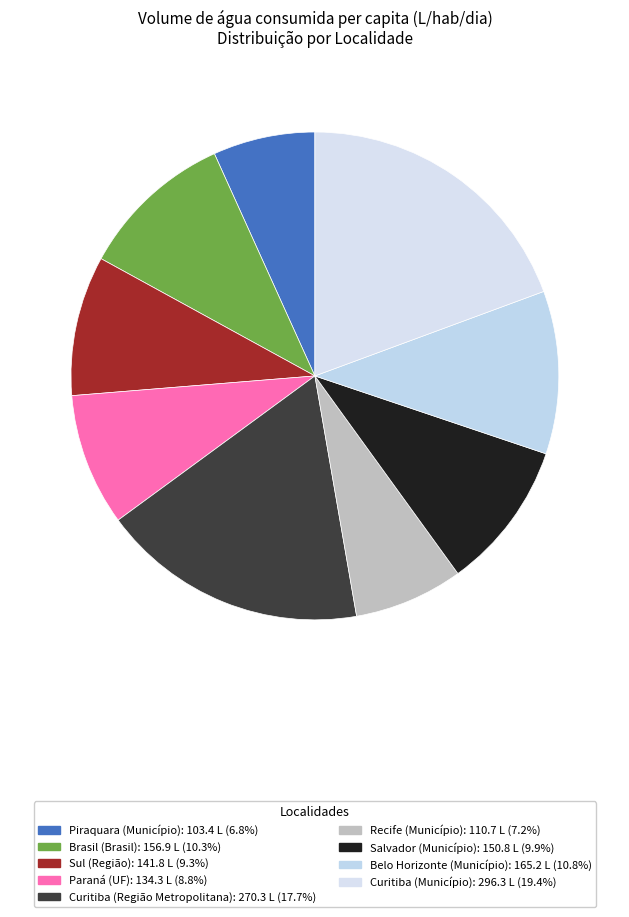

To the nearest percent, what is the average slice percentage?

11%